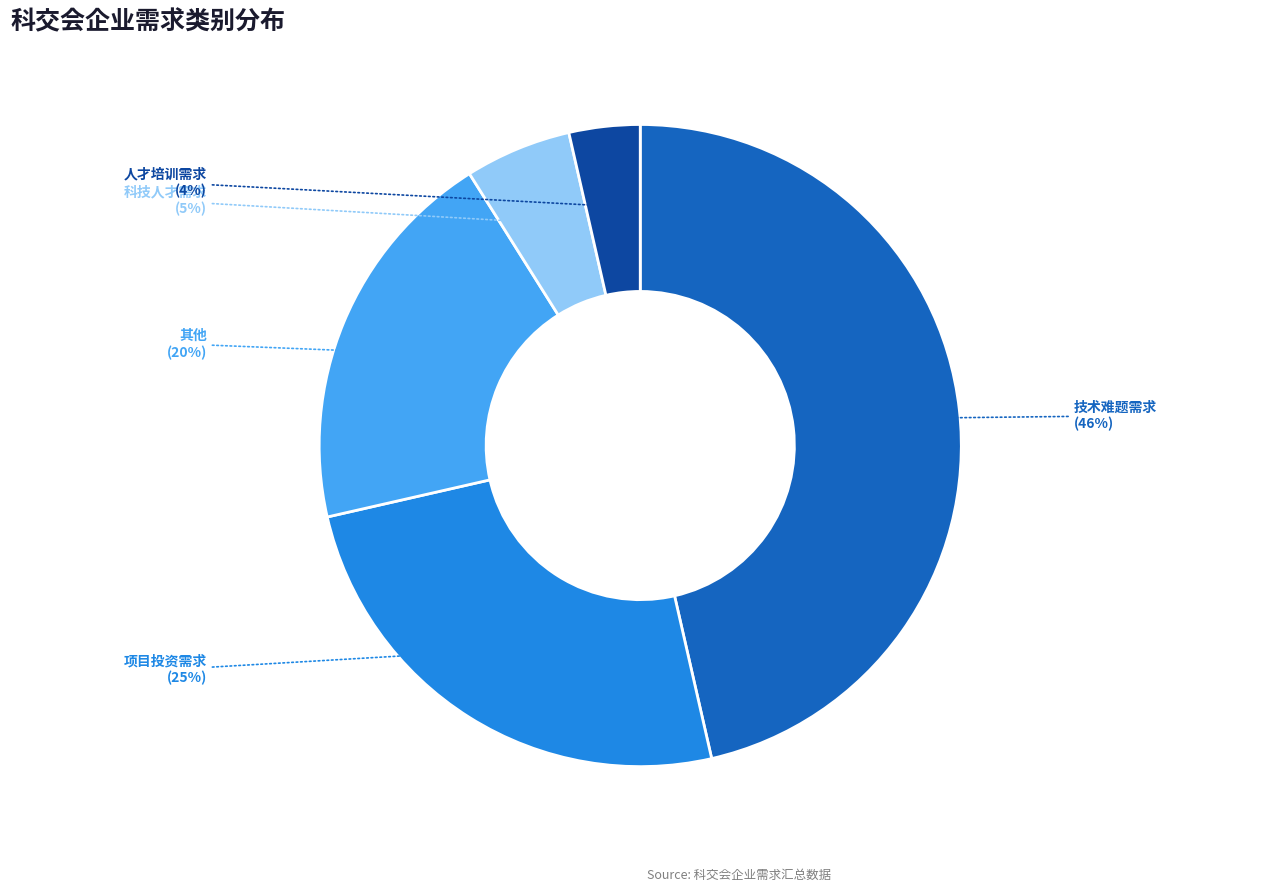

Approximately how many times larger is the value at 科技人才需求 compared to 技术难题需求?

0.1